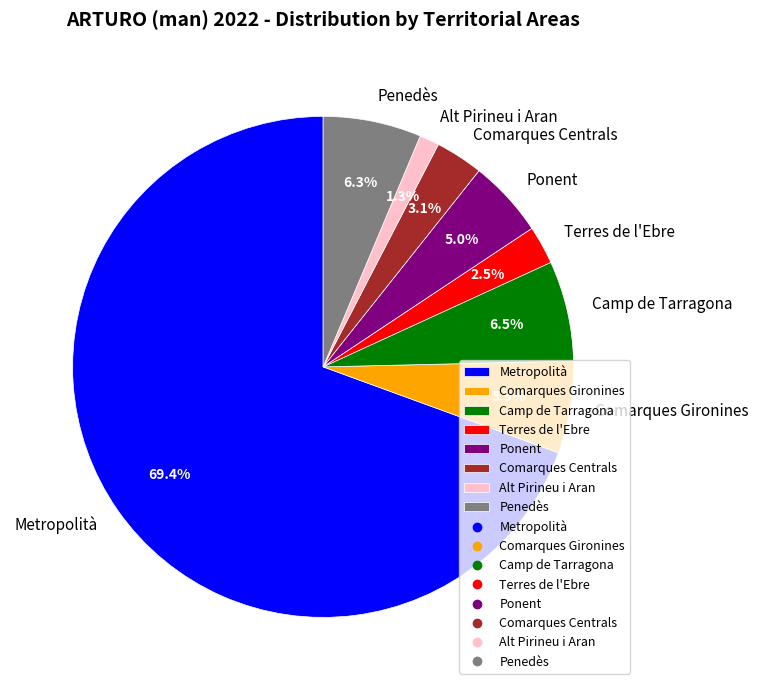

Combined, what portion of the pie is Comarques Centrals and Camp de Tarragona?

9.6%